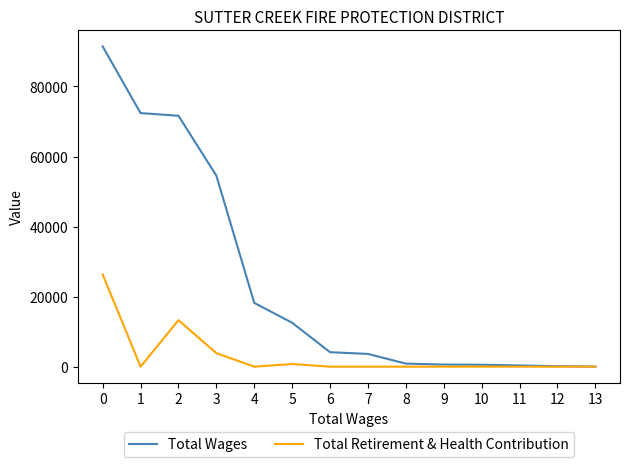

What is the highest value of the Total Wages series?

91432